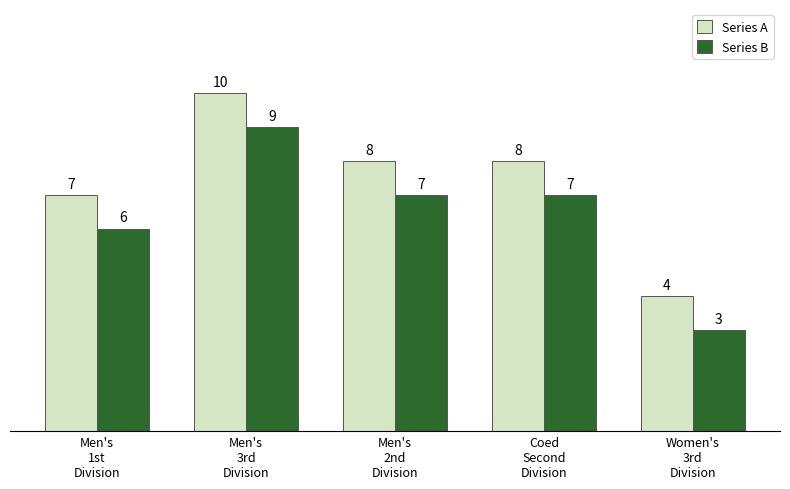

Reading right to left, list all the values displayed in this chart.

Series A: Women's
3rd
Division=4	Coed
Second
Division=8	Men's
2nd
Division=8	Men's
3rd
Division=10	Men's
1st
Division=7
Series B: Women's
3rd
Division=3	Coed
Second
Division=7	Men's
2nd
Division=7	Men's
3rd
Division=9	Men's
1st
Division=6